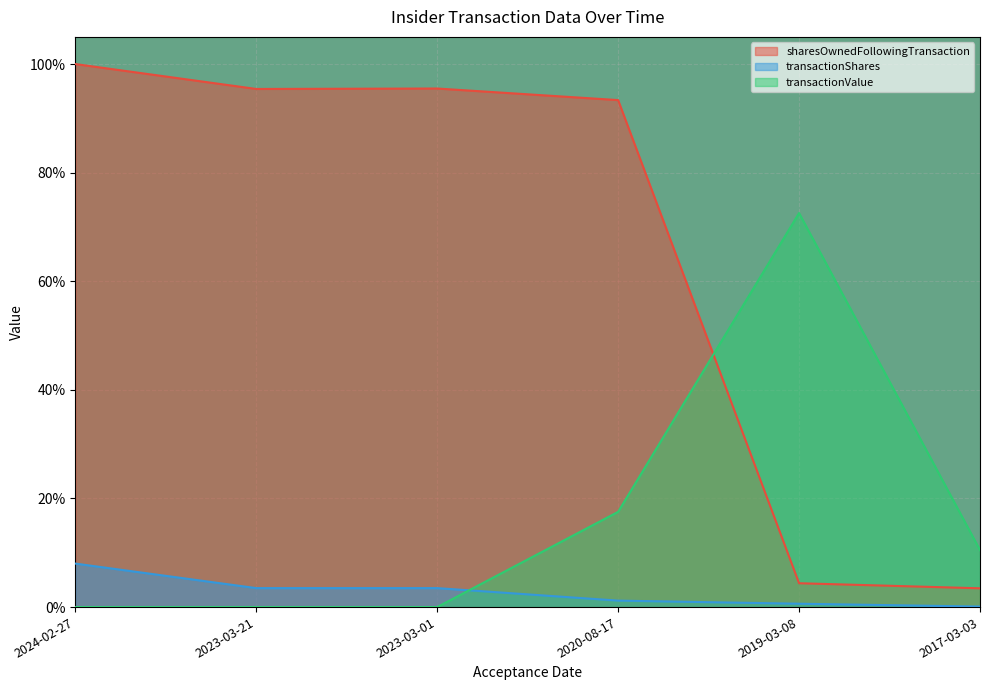

How many lines are shown in the chart?

3